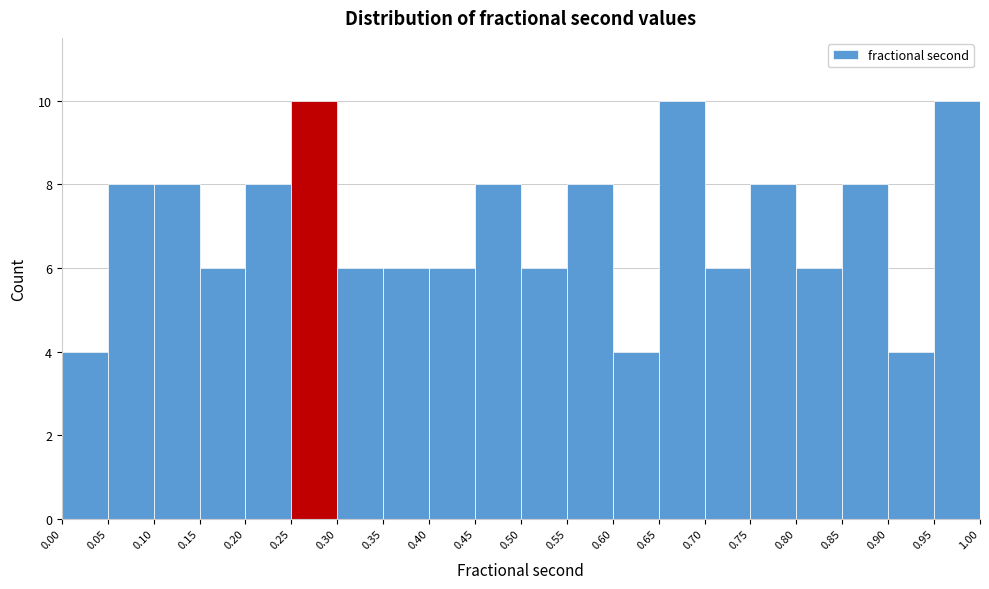

Reading left to right, transcribe this chart: for each bar, give the range it covers on the x-axis and its height. The values are not printed on the chart, so give them approximately, as read against the axis.

0.00 to 0.05: 4
0.05 to 0.10: 8
0.10 to 0.15: 8
0.15 to 0.20: 6
0.20 to 0.25: 8
0.25 to 0.30: 10
0.30 to 0.35: 6
0.35 to 0.40: 6
0.40 to 0.45: 6
0.45 to 0.50: 8
0.50 to 0.55: 6
0.55 to 0.60: 8
0.60 to 0.65: 4
0.65 to 0.70: 10
0.70 to 0.75: 6
0.75 to 0.80: 8
0.80 to 0.85: 6
0.85 to 0.90: 8
0.90 to 0.95: 4
0.95 to 1.00: 10